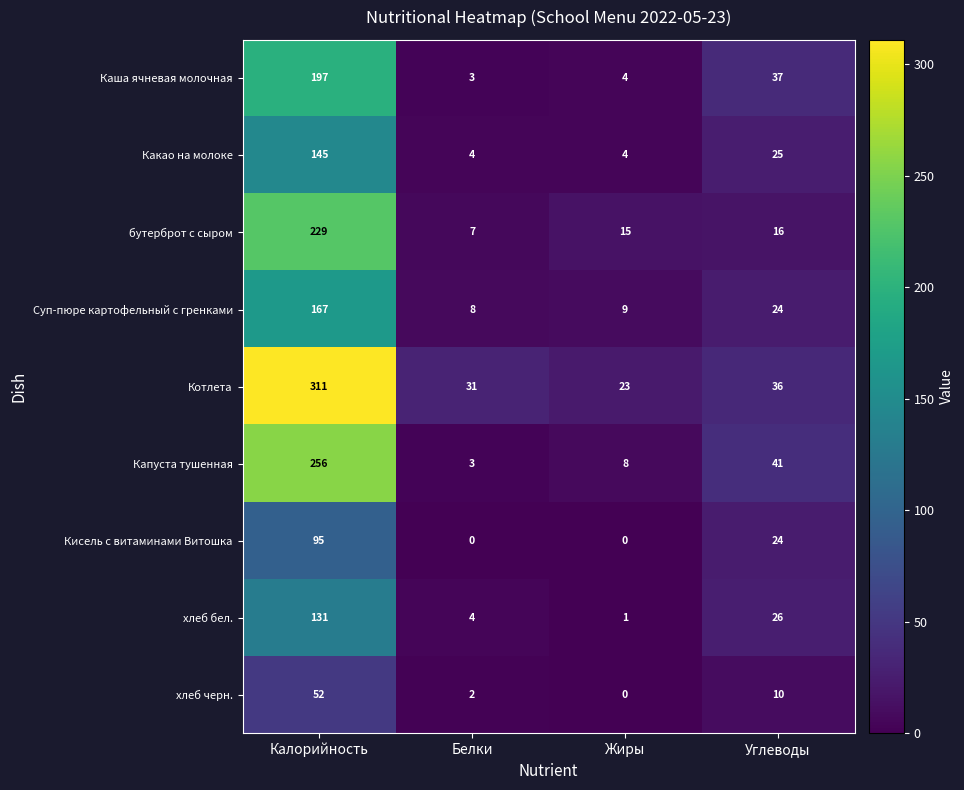

What is the maximum value for хлеб бел.?

131